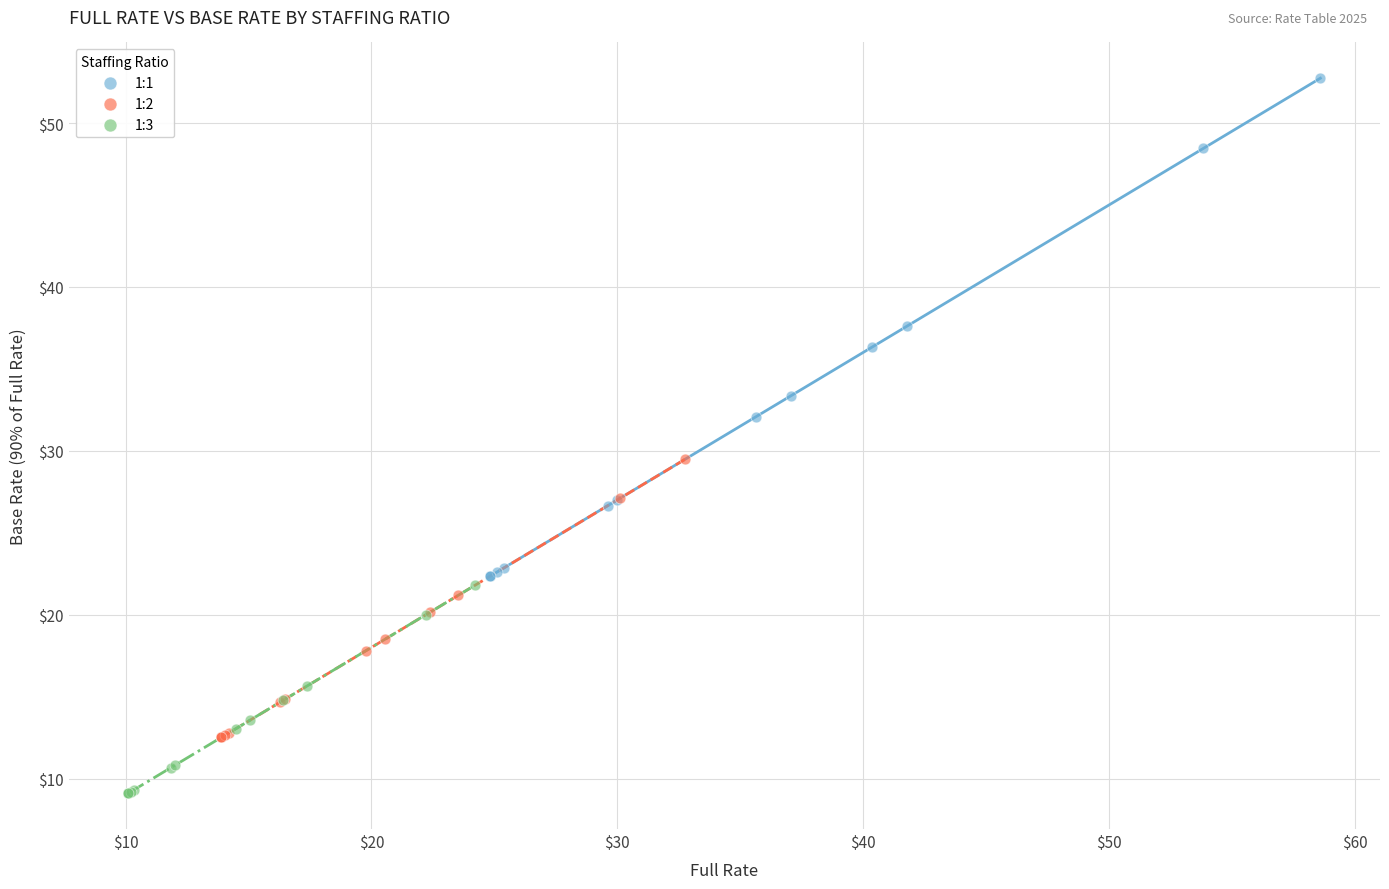

Which series reaches the minimum Y coordinate?

1:3